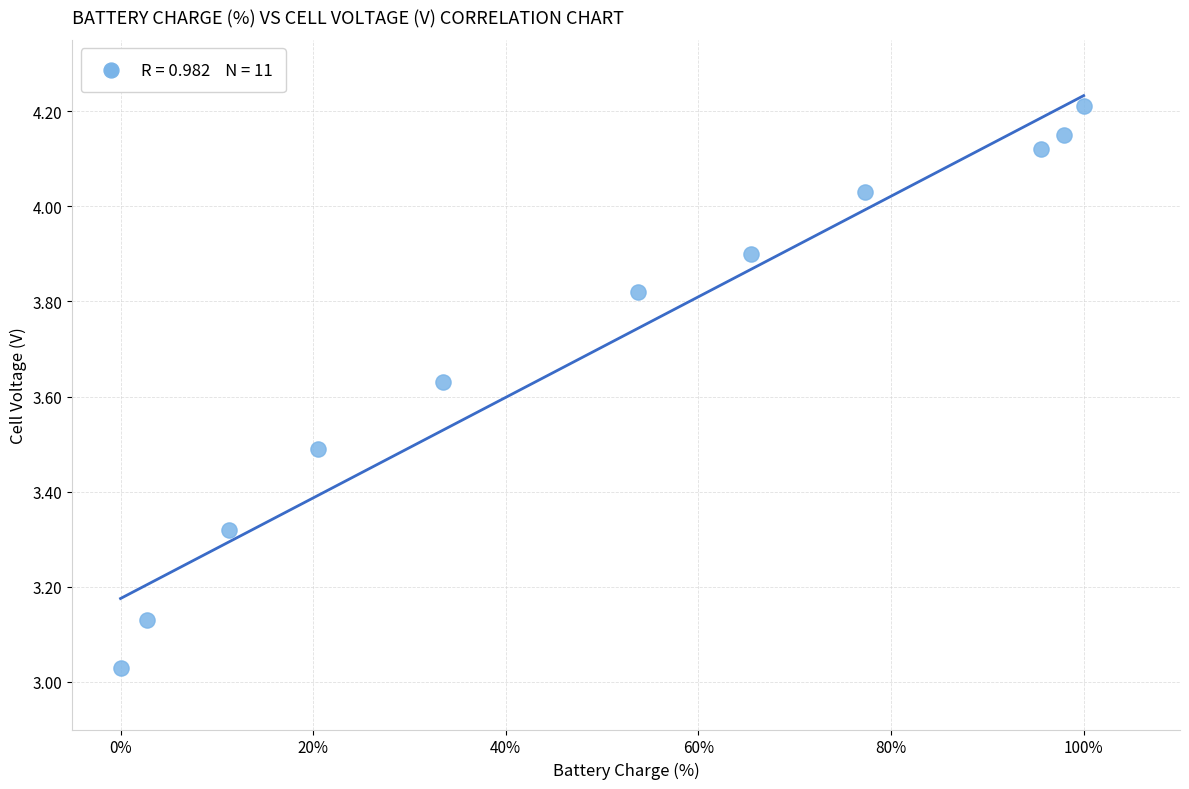

What is the average Y value?

3.7